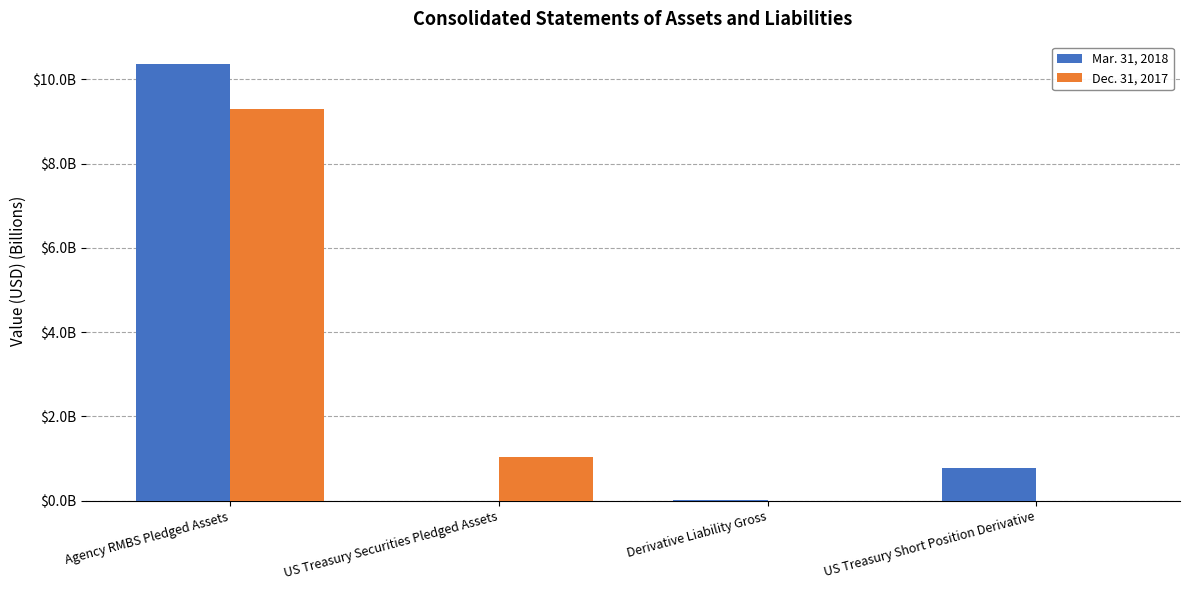

Between Agency RMBS Pledged Assets and Derivative Liability Gross, which series saw the biggest shift?

Mar. 31, 2018